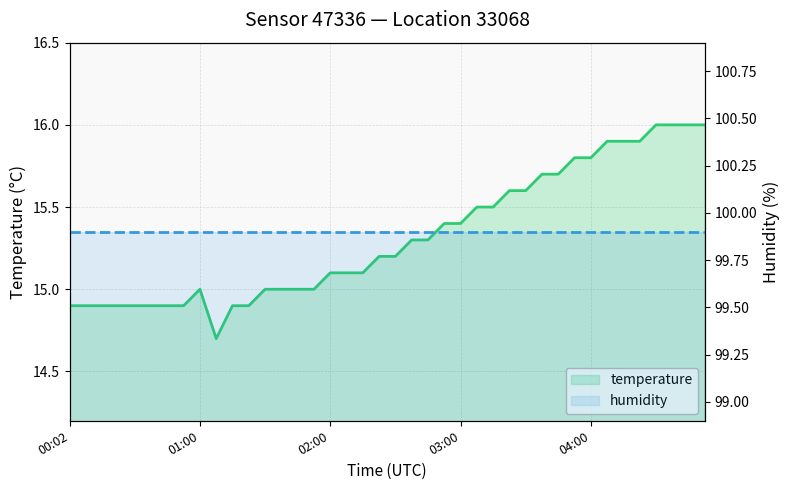

True or false: temperature and humidity intersect in this chart.

False